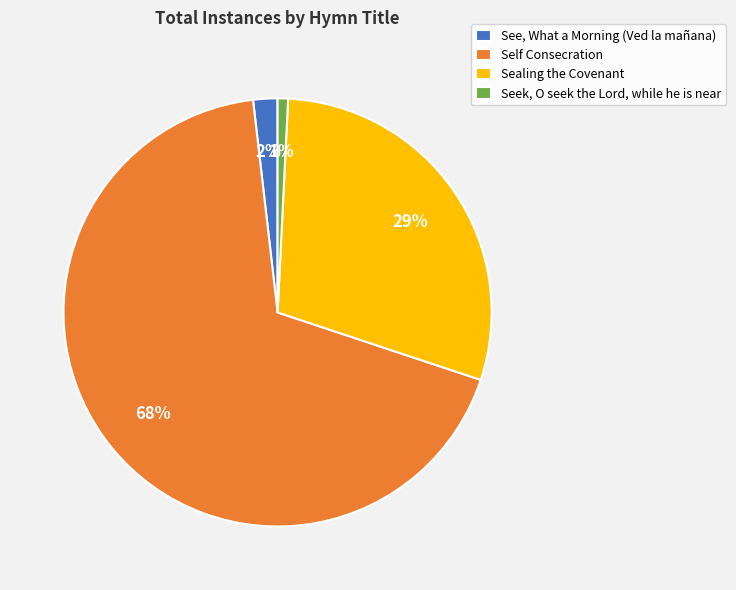

Which slice is the smallest?

Seek, O seek the Lord, while he is near